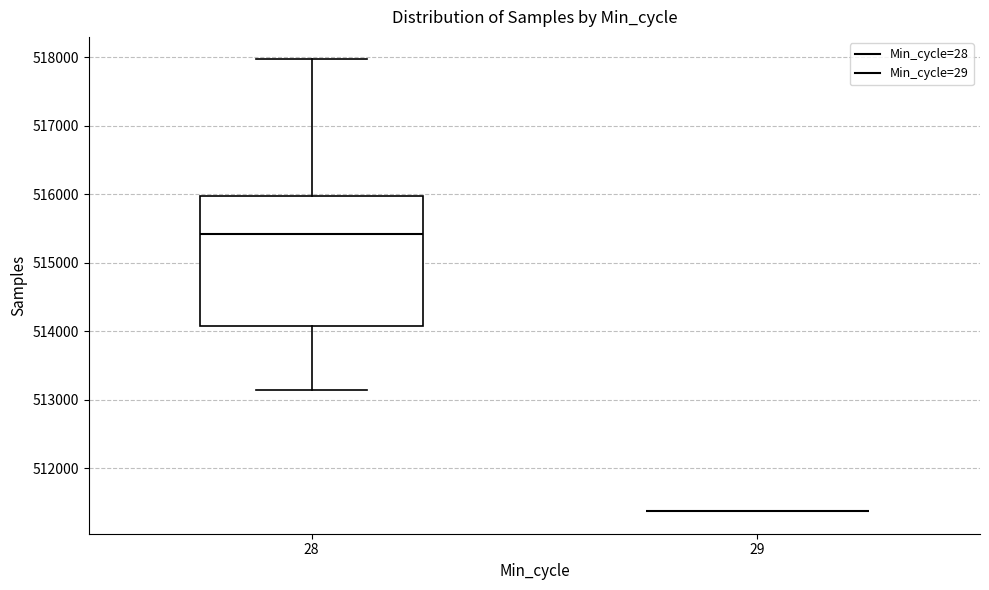

Comparing the boxes themselves (not the whiskers), which one is the tallest?

28